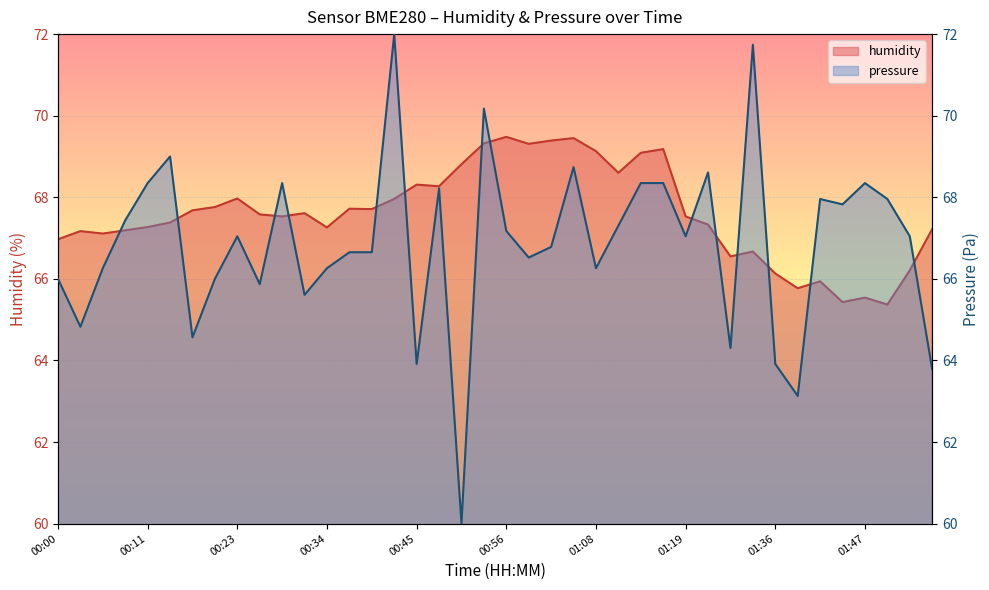

List the labels in order of humidity value, largest first.

00:56, 01:04, 01:02, 00:53, 00:59, 01:16, 01:08, 01:13, 00:50, 01:10, 00:45, 00:48, 00:23, 00:42, 00:20, 00:37, 00:39, 00:17, 00:31, 00:25, 00:28, 01:19, 00:14, 01:28, 00:11, 00:34, 01:56, 00:09, 00:03, 00:06, 00:00, 01:33, 01:31, 01:53, 01:36, 01:42, 01:39, 01:47, 01:44, 01:50